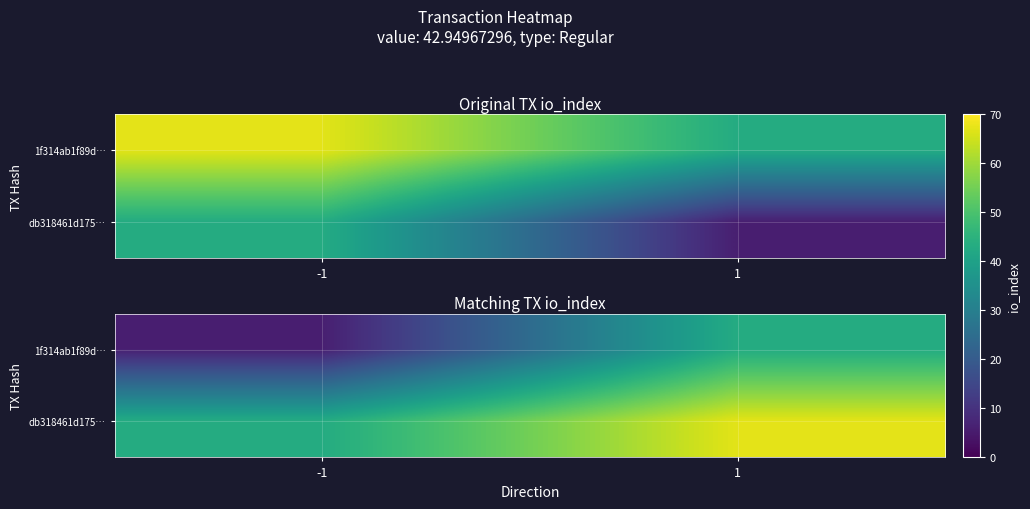

Which label corresponds to the largest value in the chart?

1